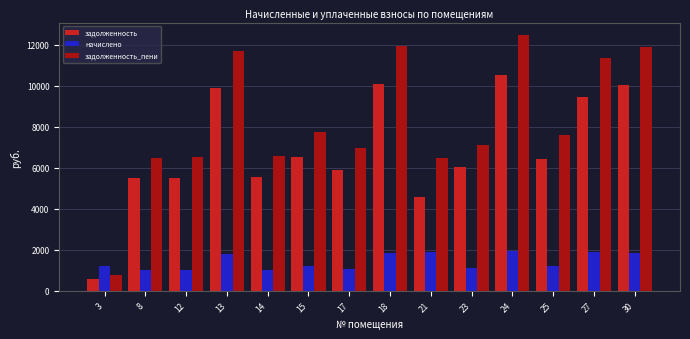

Rank the series by their average value, from lowest to highest.

начислено, задолженность, задолженность_пени